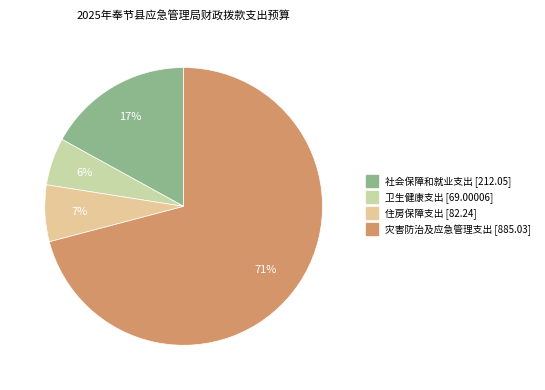

Count the number of slices in the pie.

4